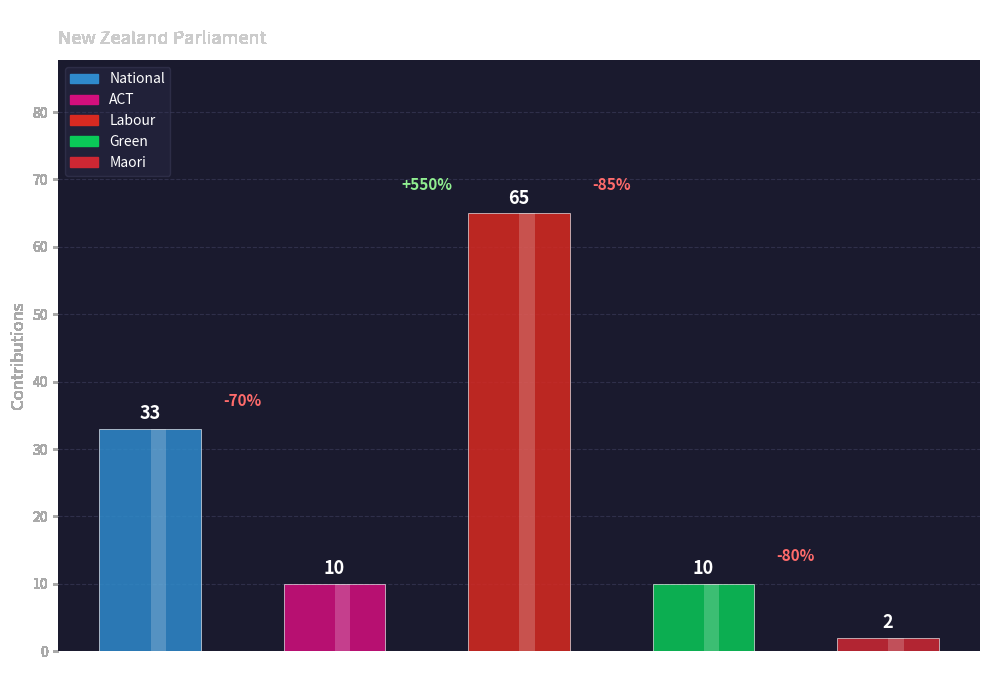

Are the bars horizontal?

No